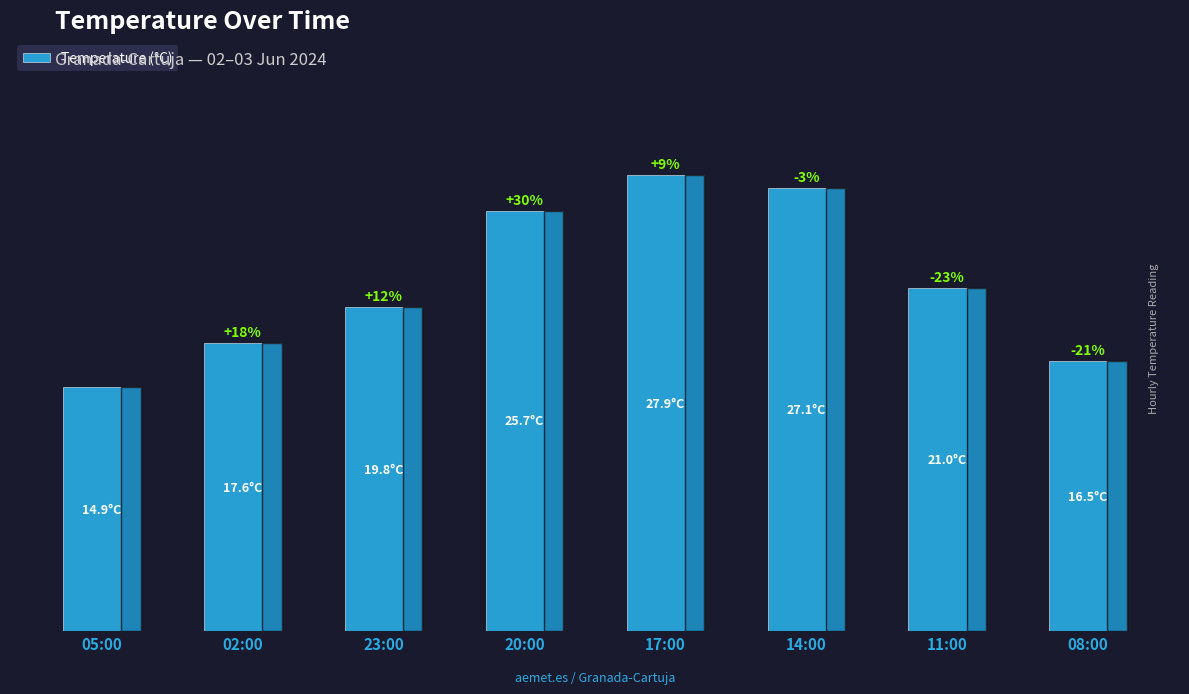

Which label corresponds to the largest value in the chart?

17:00